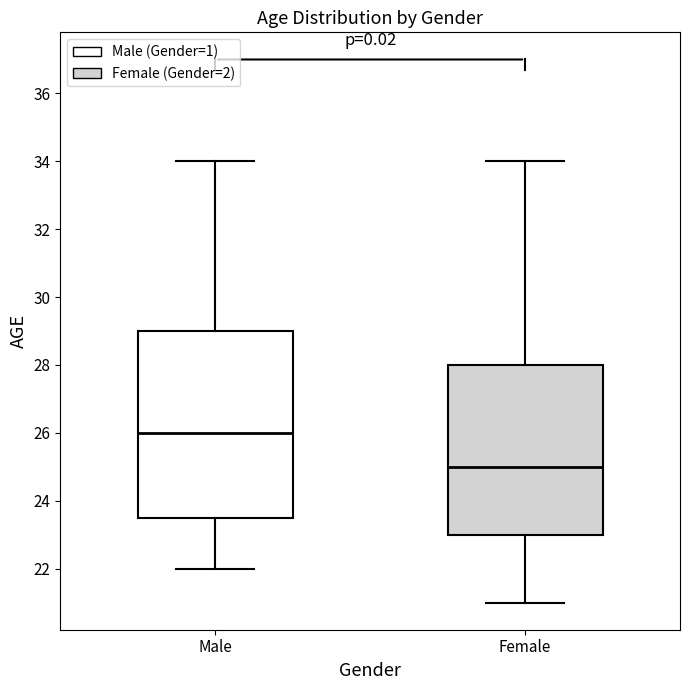

Where does the lower whisker of the box for Male end on the y-axis? The values are not printed on the chart, so give them approximately, as read against the axis.

22.0